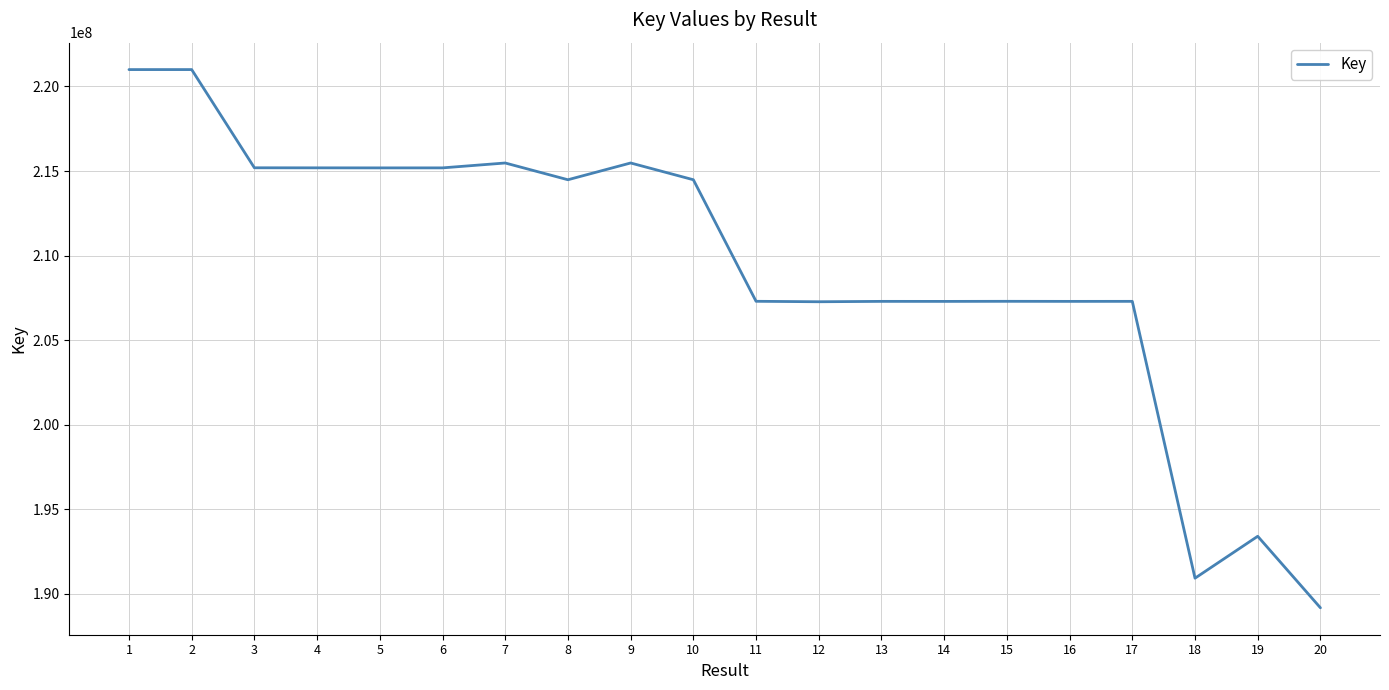

Approximately how many times larger is the value at 11 compared to 2?

0.9